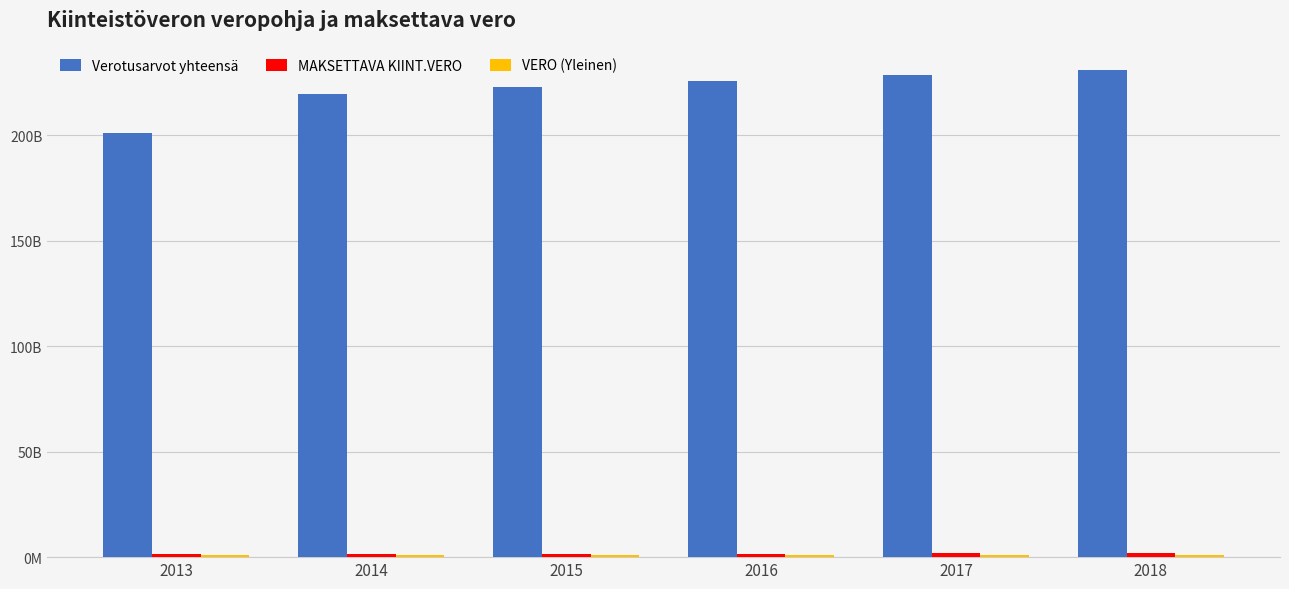

What is the difference between the highest and lowest values at 2017?

227370.9